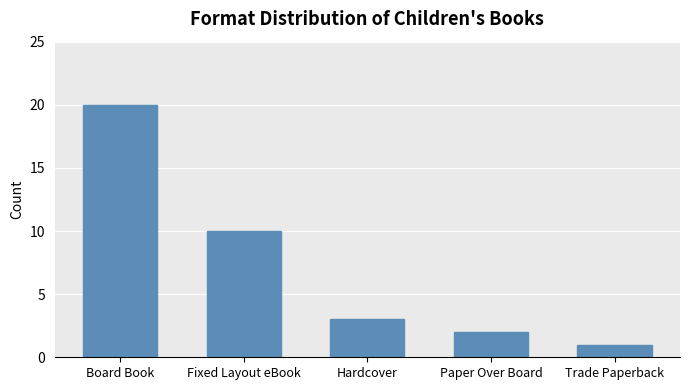

Reading right to left, extract all data points from this chart.

Trade Paperback=1	Paper Over Board=2	Hardcover=3	Fixed Layout eBook=10	Board Book=20